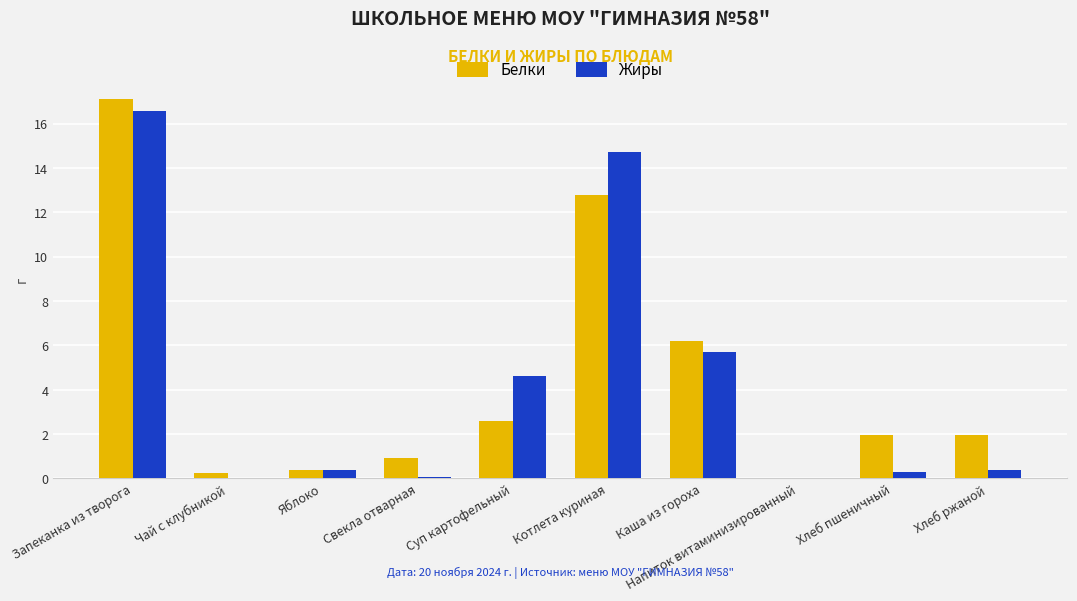

Which series changed the most between Каша из гороха and Напиток витаминизированный?

Белки